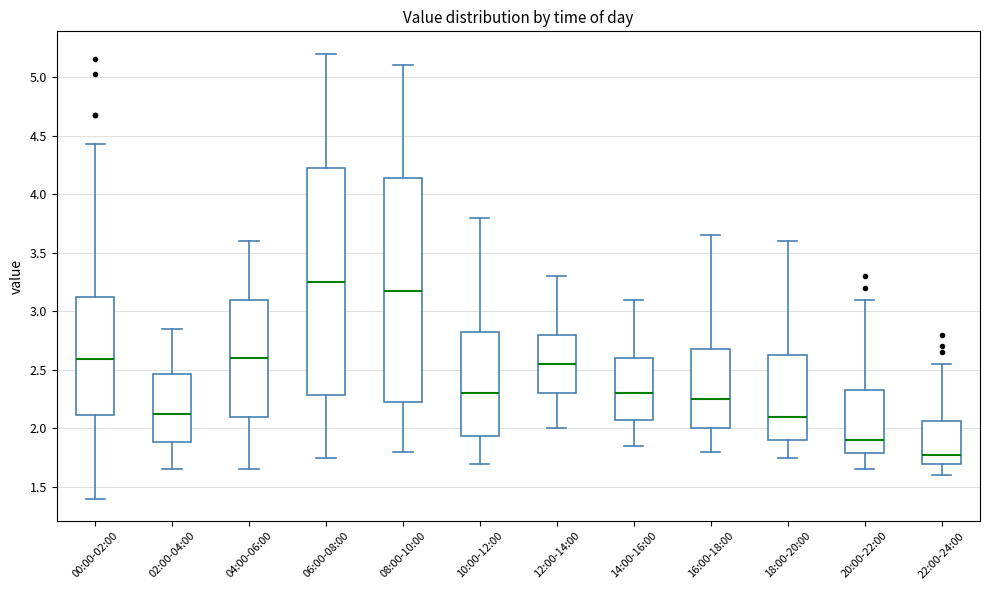

Reading left to right, transcribe this box plot: for each box, give where its median line is, the range the box spans, and where its two whiskers end, as read against the y-axis. The values are not printed on the chart, so give them approximately, as read against the axis.

00:00-02:00: median 2.60, box 2.10 to 3.15, whiskers 1.40 to 4.45
02:00-04:00: median 2.15, box 1.90 to 2.45, whiskers 1.65 to 2.85
04:00-06:00: median 2.60, box 2.10 to 3.10, whiskers 1.65 to 3.60
06:00-08:00: median 3.25, box 2.30 to 4.25, whiskers 1.75 to 5.20
08:00-10:00: median 3.20, box 2.25 to 4.15, whiskers 1.80 to 5.10
10:00-12:00: median 2.30, box 1.95 to 2.85, whiskers 1.70 to 3.80
12:00-14:00: median 2.55, box 2.30 to 2.80, whiskers 2.00 to 3.30
14:00-16:00: median 2.30, box 2.10 to 2.60, whiskers 1.85 to 3.10
16:00-18:00: median 2.25, box 2.00 to 2.70, whiskers 1.80 to 3.65
18:00-20:00: median 2.10, box 1.90 to 2.65, whiskers 1.75 to 3.60
20:00-22:00: median 1.90, box 1.80 to 2.35, whiskers 1.65 to 3.10
22:00-24:00: median 1.80, box 1.70 to 2.05, whiskers 1.60 to 2.55